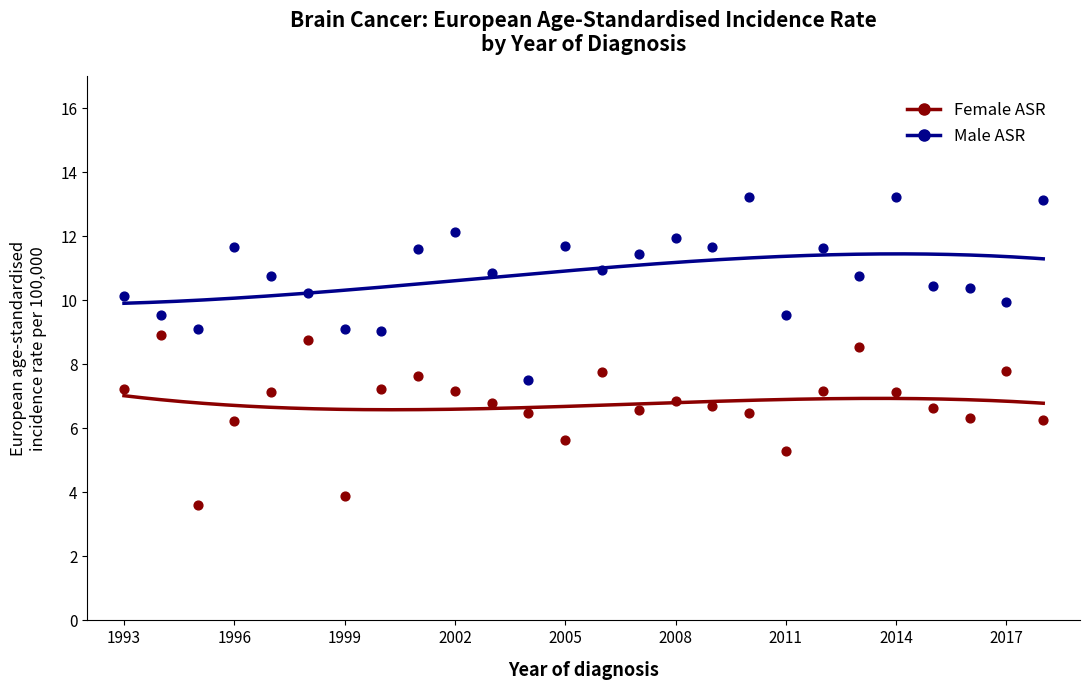

What are all the series names shown in the legend?

Male ASR, Female ASR